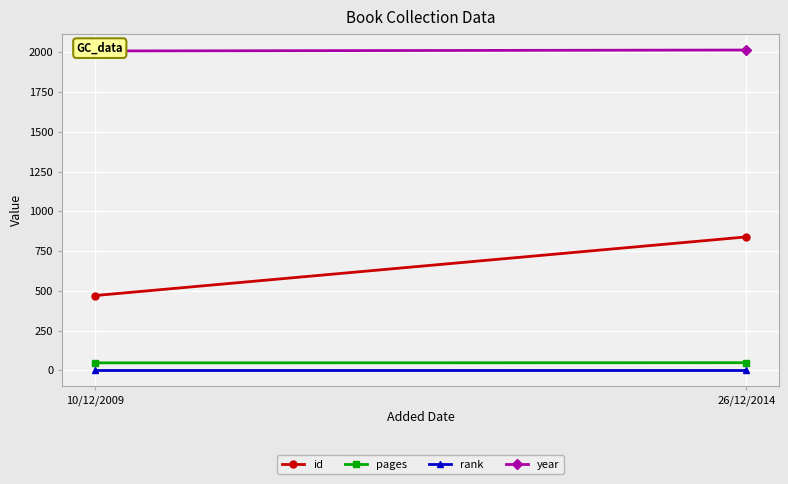

What is the difference between the maximum and minimum values in the id series?

369